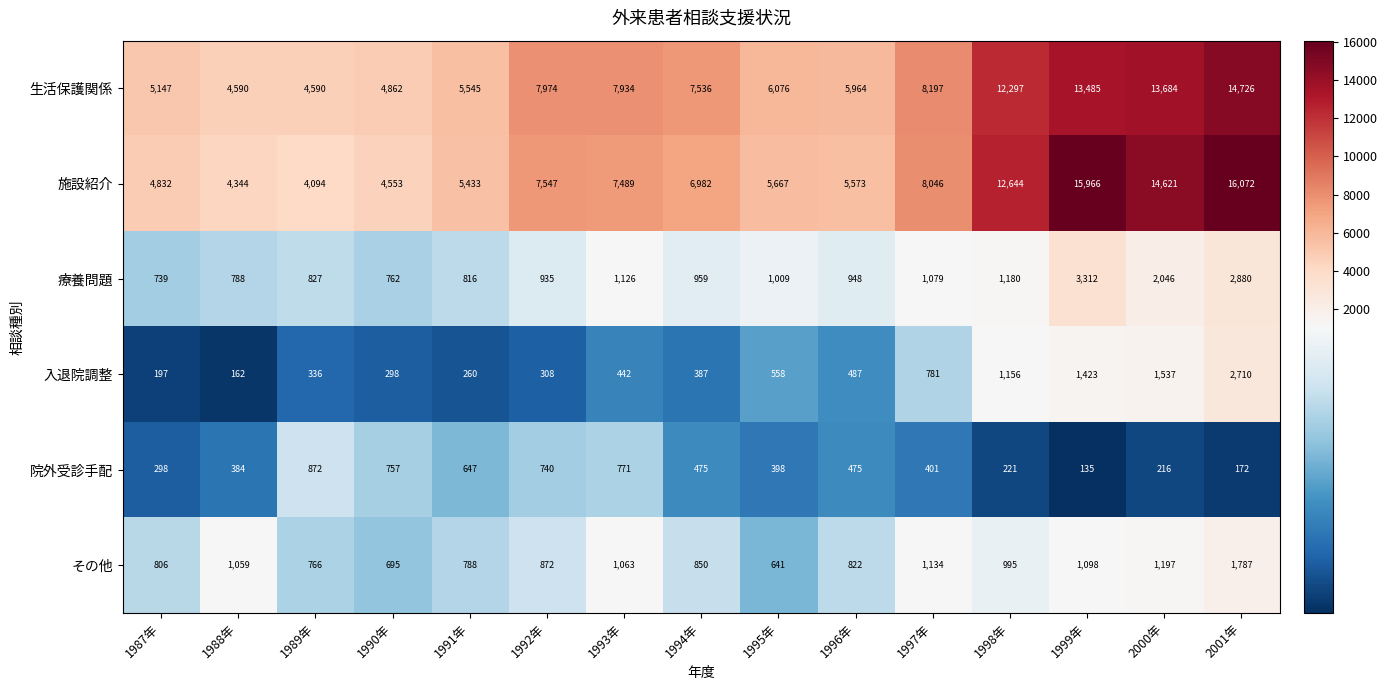

At how many categories does at least one series exceed 14219?

3